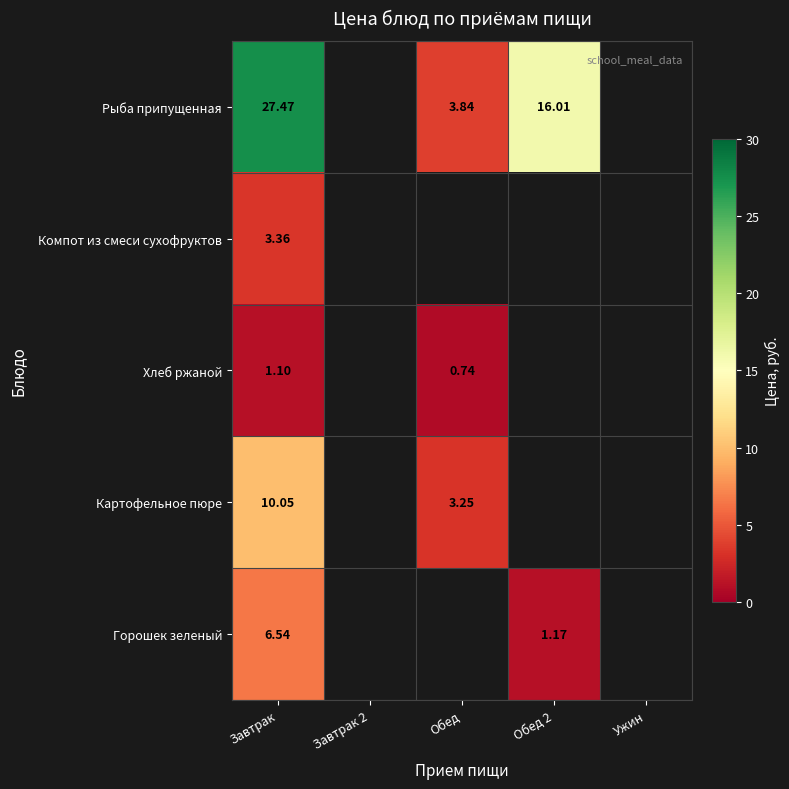

Rank the series at Завтрак from lowest to highest value.

Хлеб ржаной, Компот из смеси сухофруктов, Горошек зеленый, Картофельное пюре, Рыба припущенная